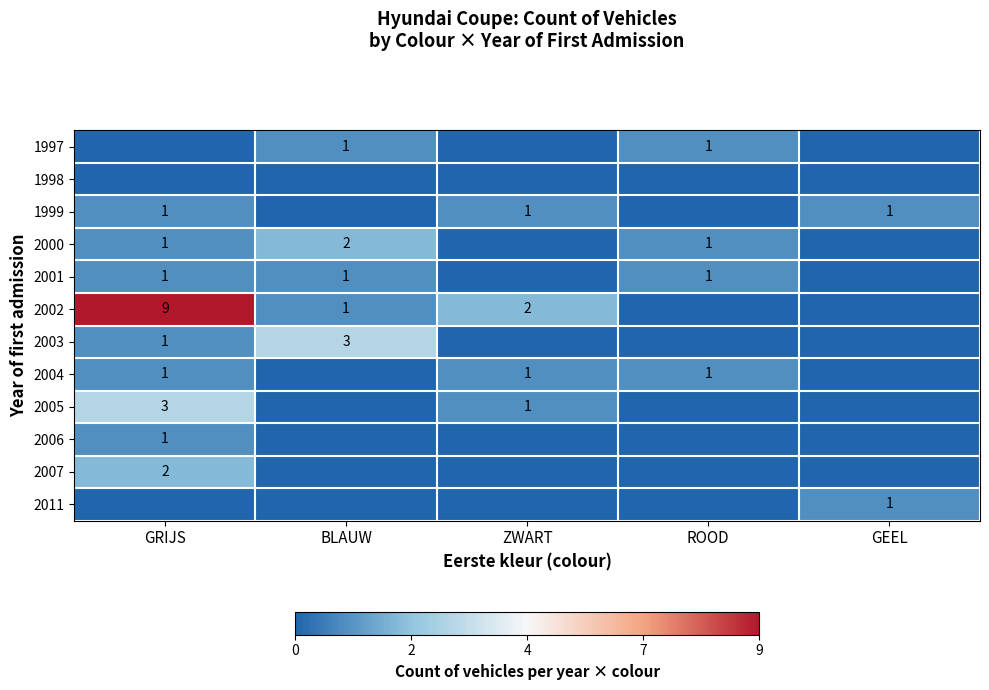

True or false: 2002 has a value of 2 at ZWART.

True